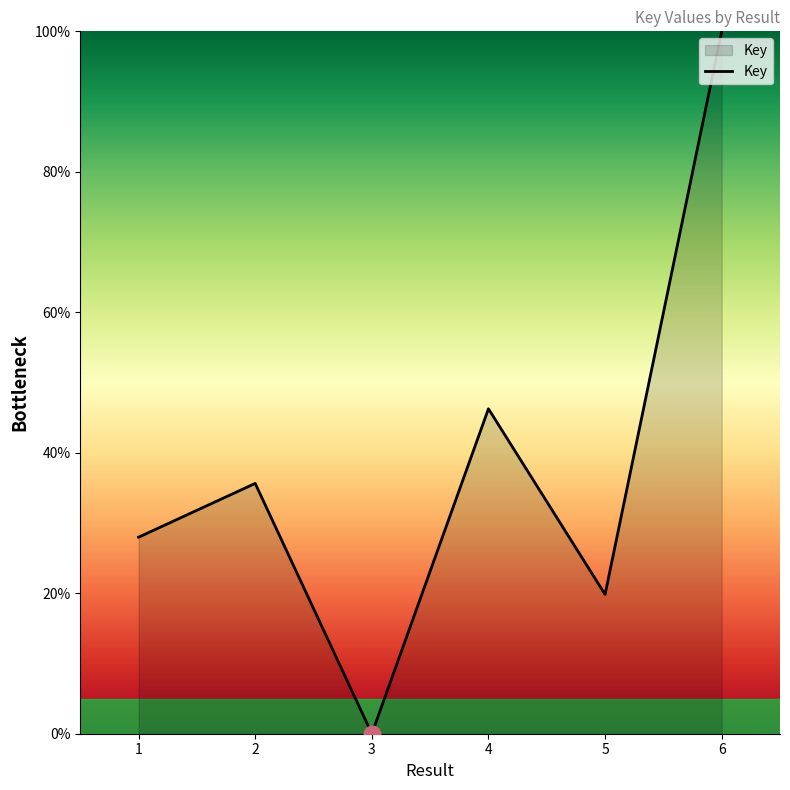

How many lines are shown in the chart?

1